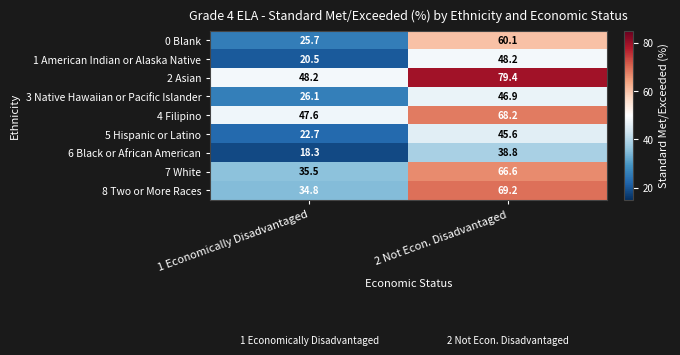

Which category has the highest value in the 1 American Indian or Alaska Native series?

2 Not Econ. Disadvantaged